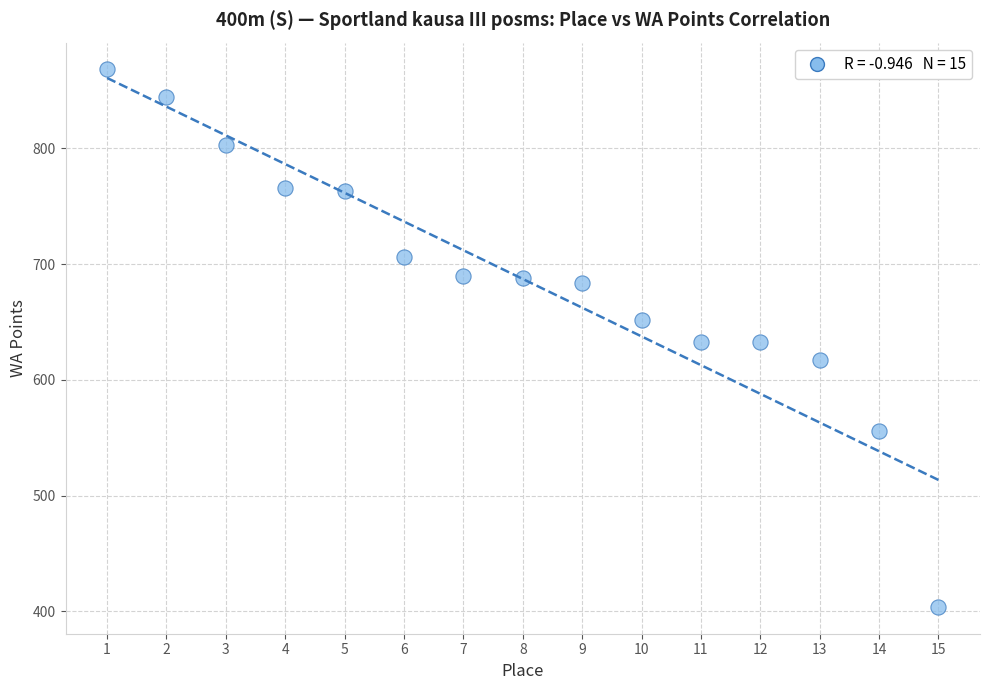

What is the range of X values (max minus min)?

14